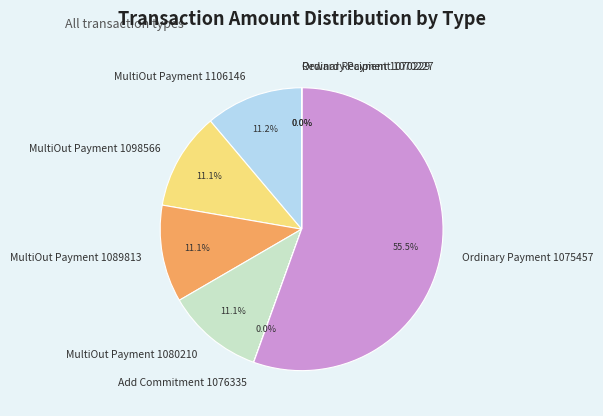

How much of the chart is everything except Ordinary Payment 1075457?

44.5%